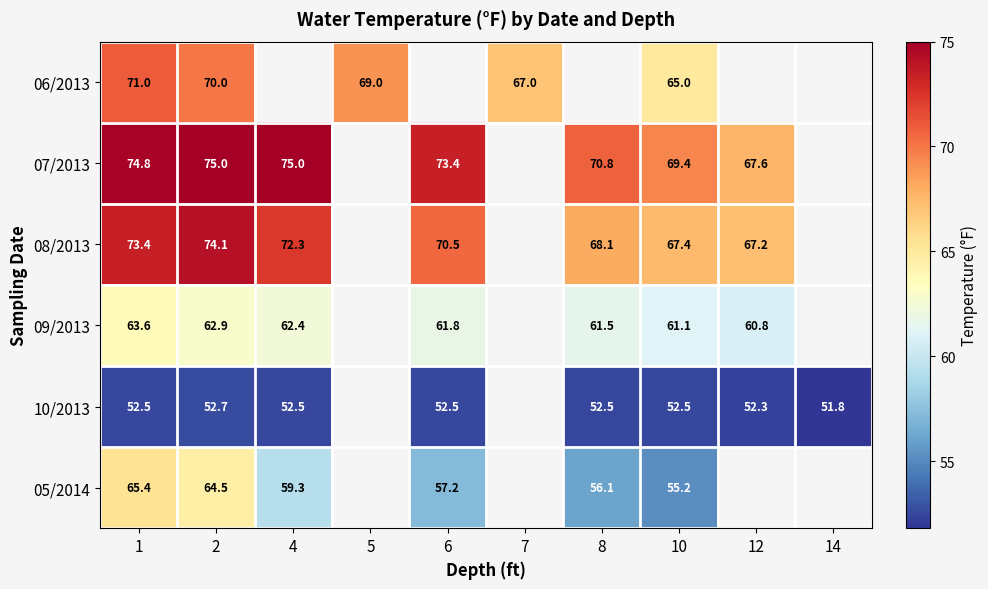

The 09/2013 series shows 62.9 at 2. True or false?

True